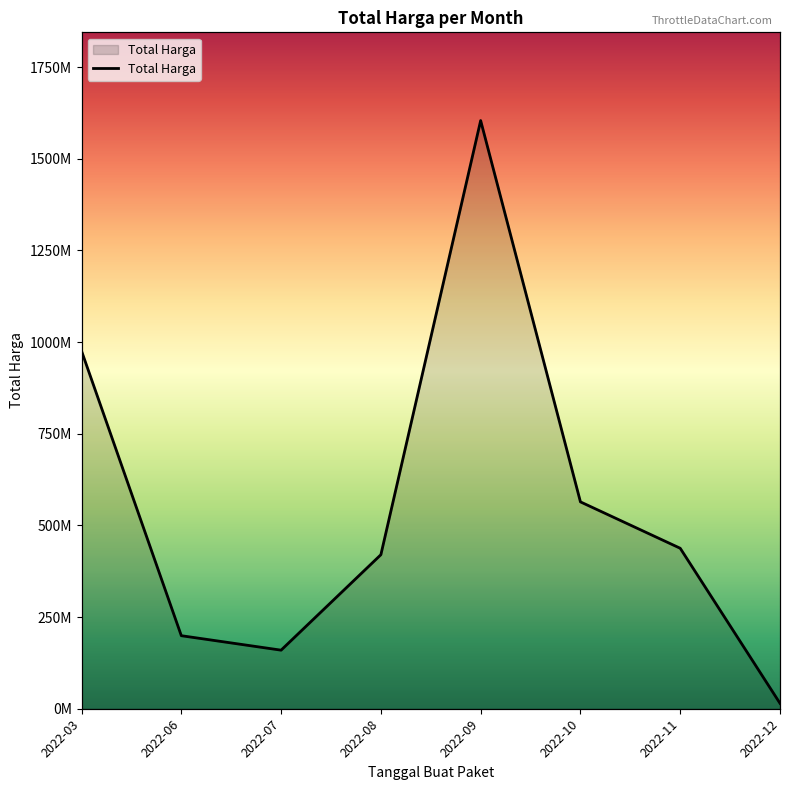

How many lines are shown in the chart?

1